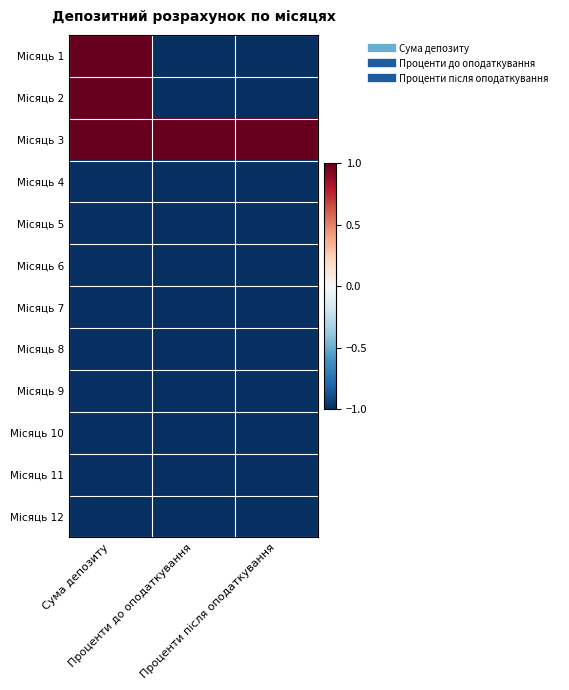

Between Проценти до оподаткування and Проценти після оподаткування, which is larger?

Проценти до оподаткування